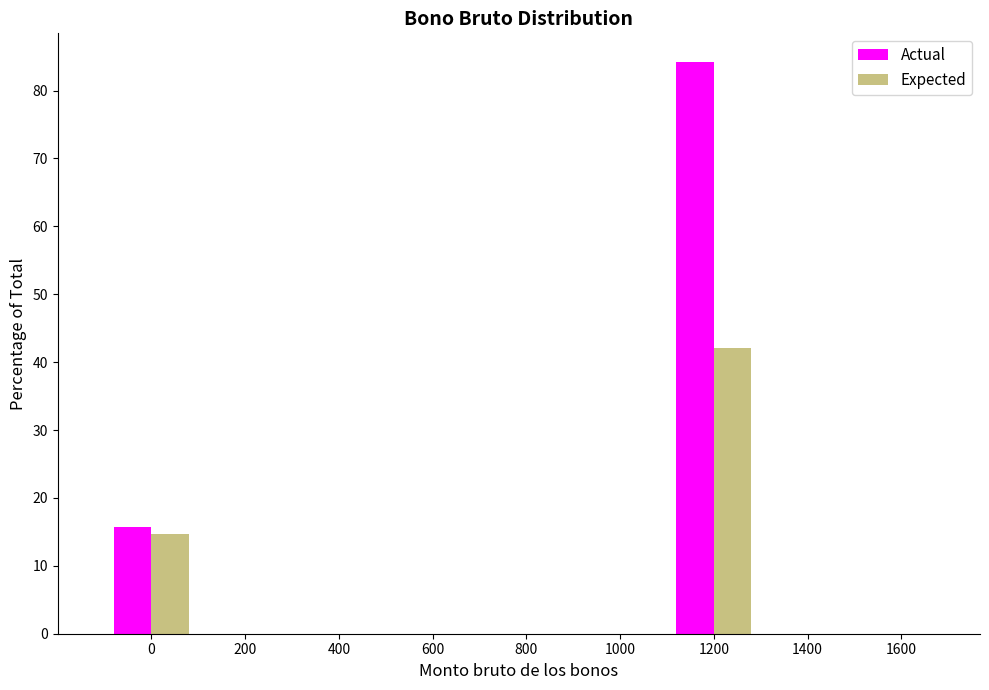

Reading right to left, list all the values displayed in this chart.

Actual: 1600=0.0	1400=0.0	1200=84.2	1000=0.0	800=0.0	600=0.0	400=0.0	200=0.0	0=15.8
Expected: 1600=0.0	1400=0.0	1200=42.1	1000=0.0	800=0.0	600=0.0	400=0.0	200=0.0	0=14.7